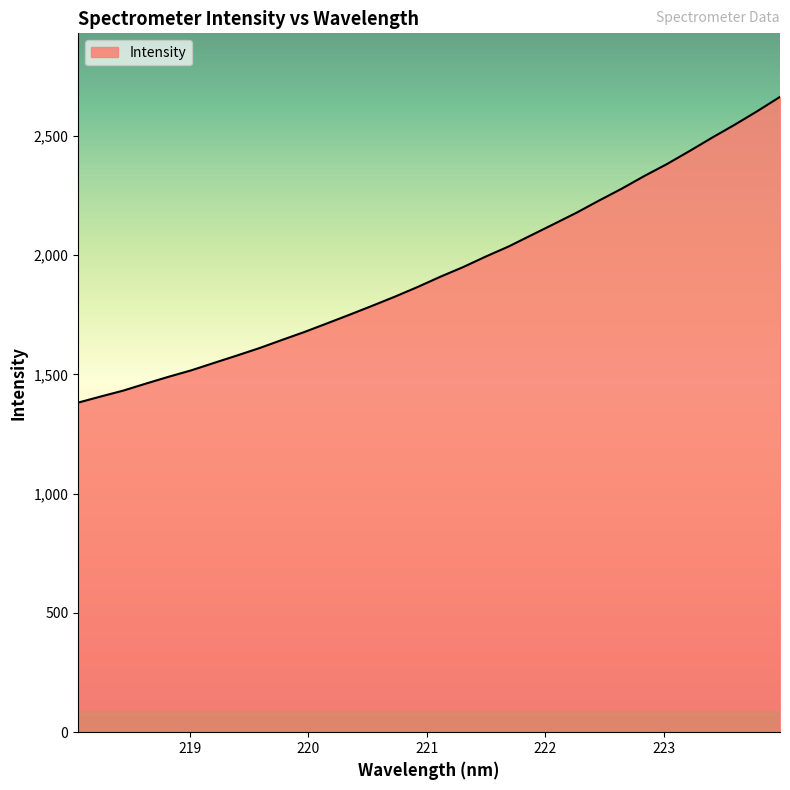

What is the difference between the maximum and second lowest values?

1255.7